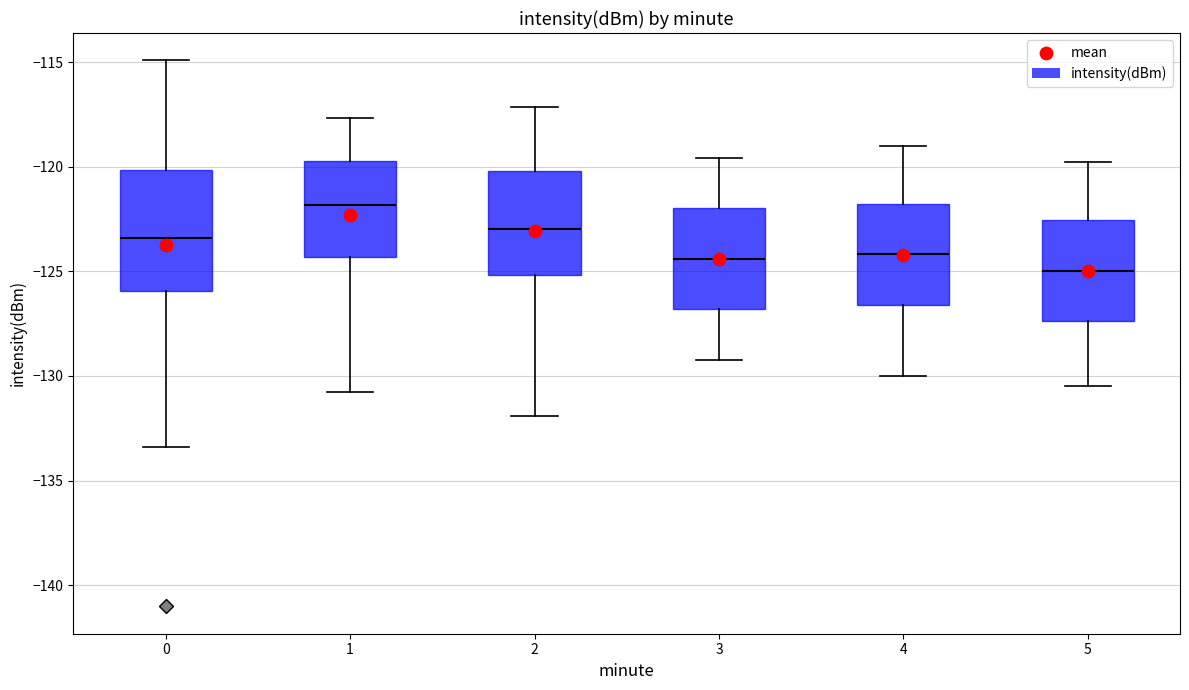

Which box's median line is the lowest?

5